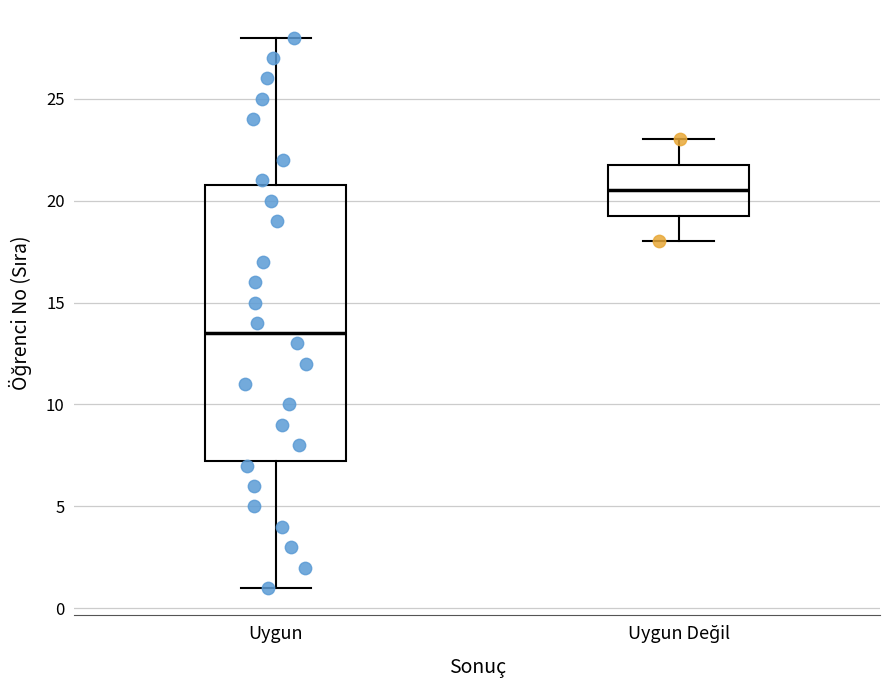

Reading left to right, transcribe this box plot: for each box, give where its median line is, the range the box spans, and where its two whiskers end, as read against the y-axis. The values are not printed on the chart, so give them approximately, as read against the axis.

Uygun: median 13.5, box 7.5 to 21.0, whiskers 1.0 to 28.0
Uygun Değil: median 20.5, box 19.5 to 22.0, whiskers 18.0 to 23.0